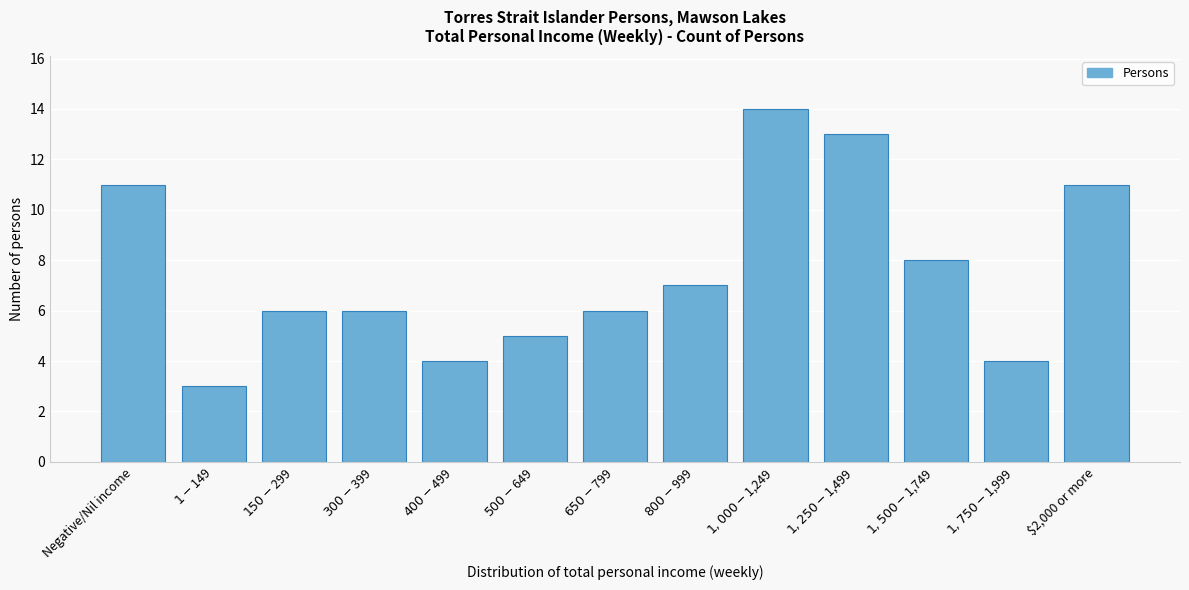

Reading left to right, what are all the values shown in this chart?

11	3	6	6	4	5	6	7	14	13	8	4	11